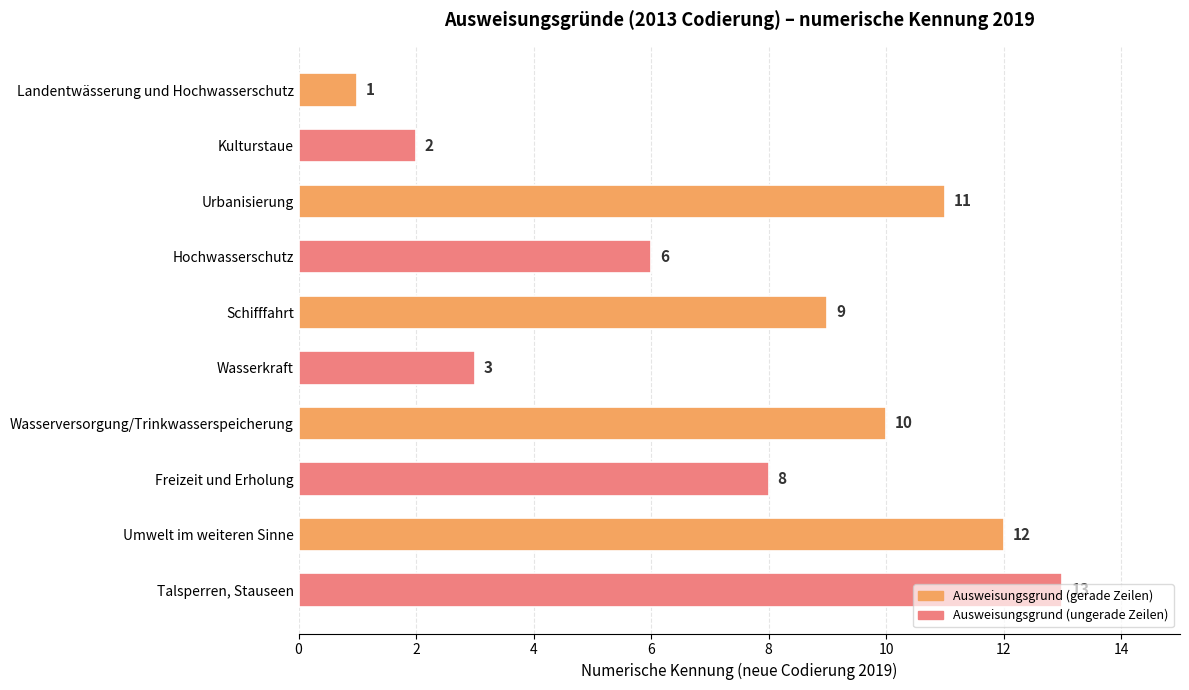

What is the label of the 9th bar from the bottom?

Kulturstaue